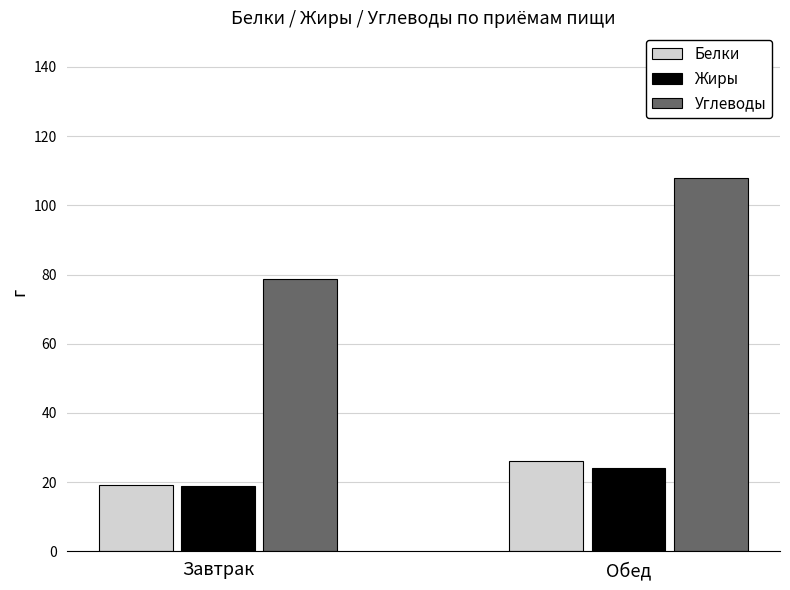

Between Завтрак and Обед, which series saw the biggest shift?

Углеводы